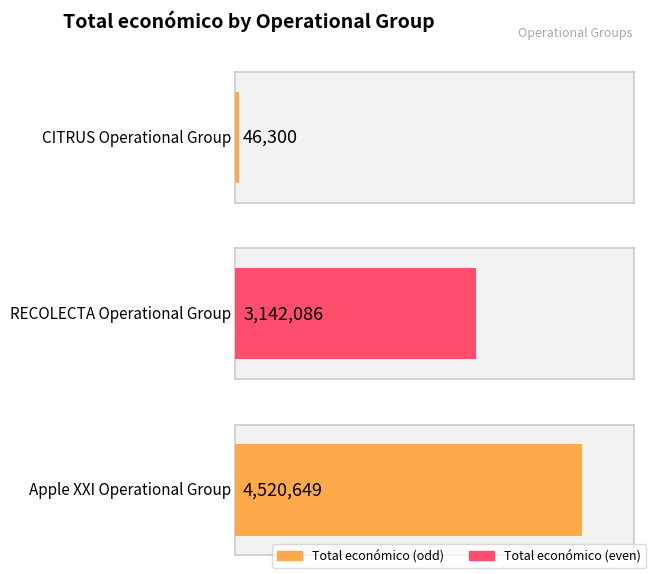

How many values are between 46300 and 4520649?

3